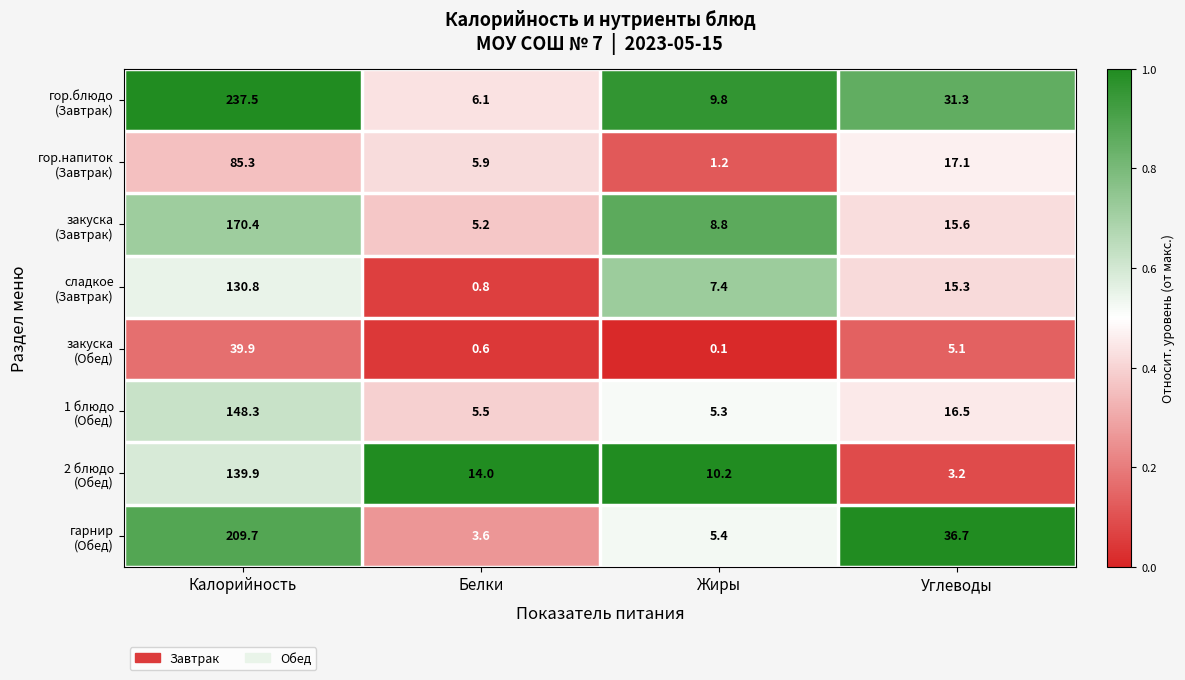

Which label corresponds to the smallest value in the chart?

Жиры